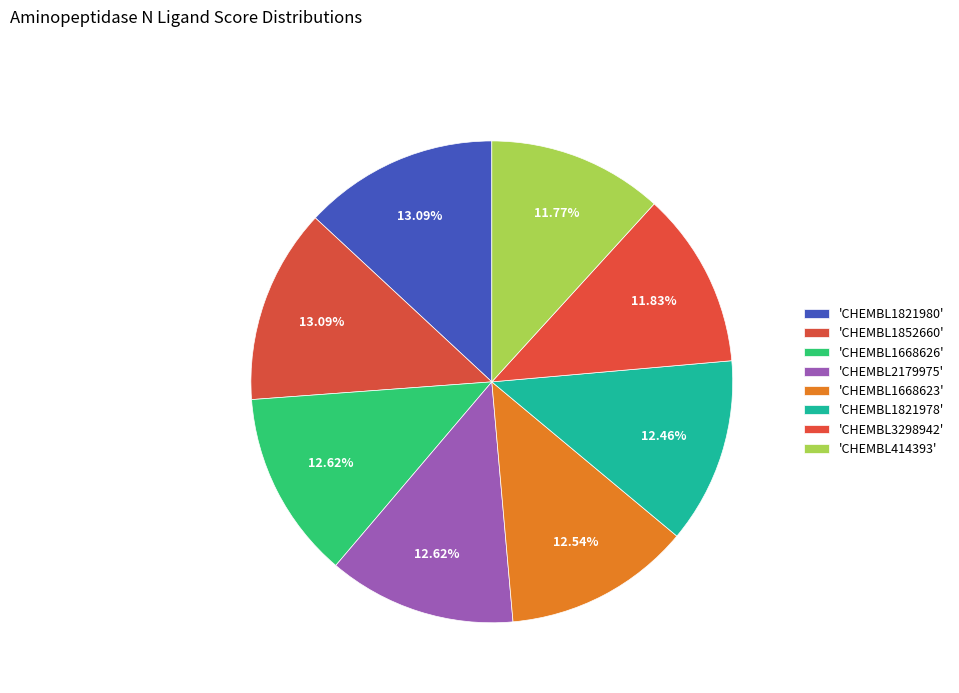

Count the number of slices in the pie.

8